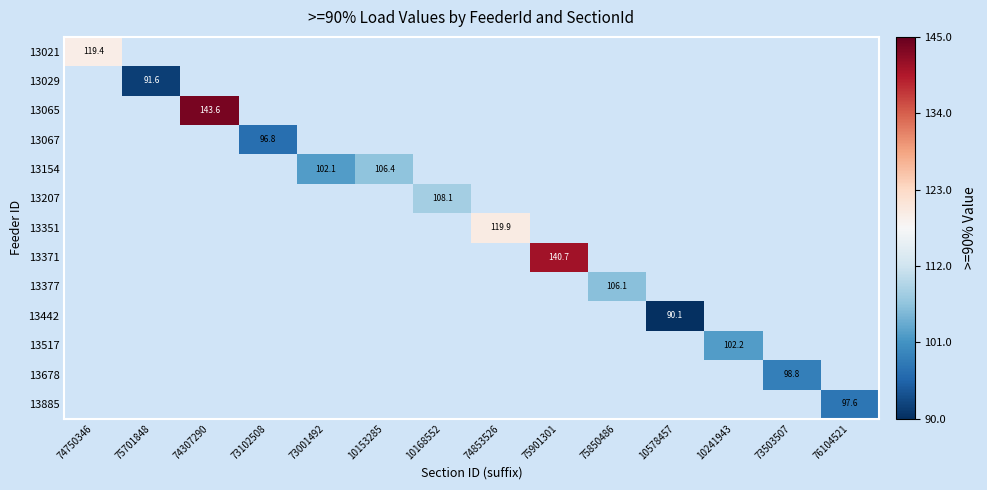

What is the maximum value shown in the chart?

143.6